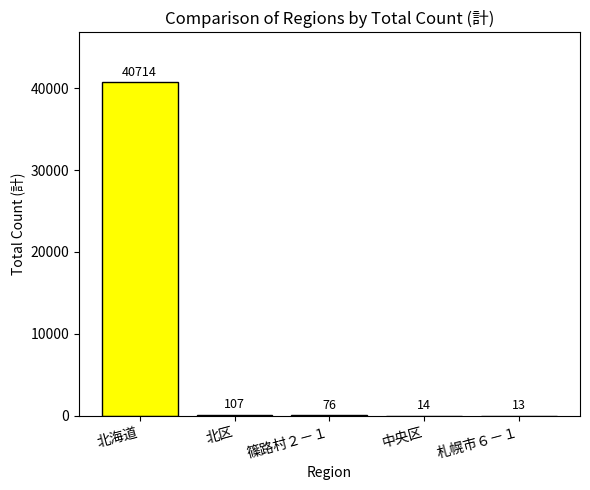

Approximately how many times larger is the value at 中央区 compared to 篠路村２－１?

0.2